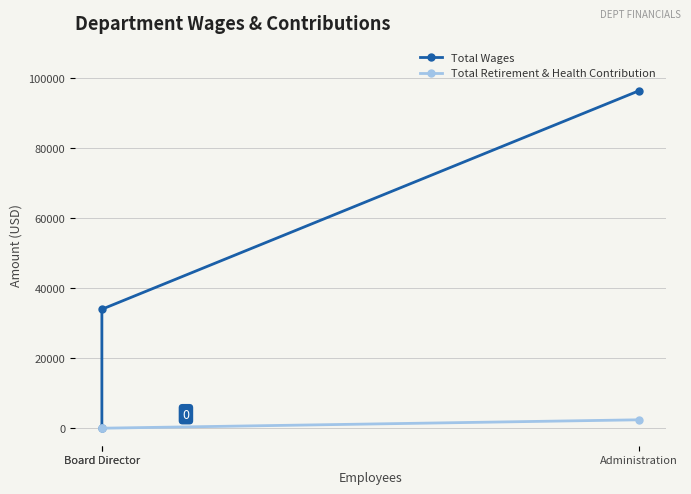

How many lines are shown in the chart?

2